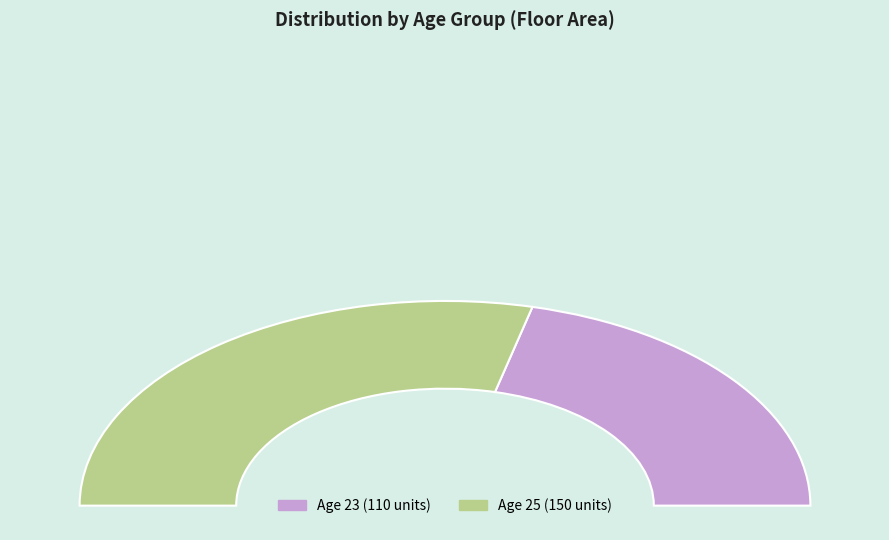

Which category accounts for the majority?

25